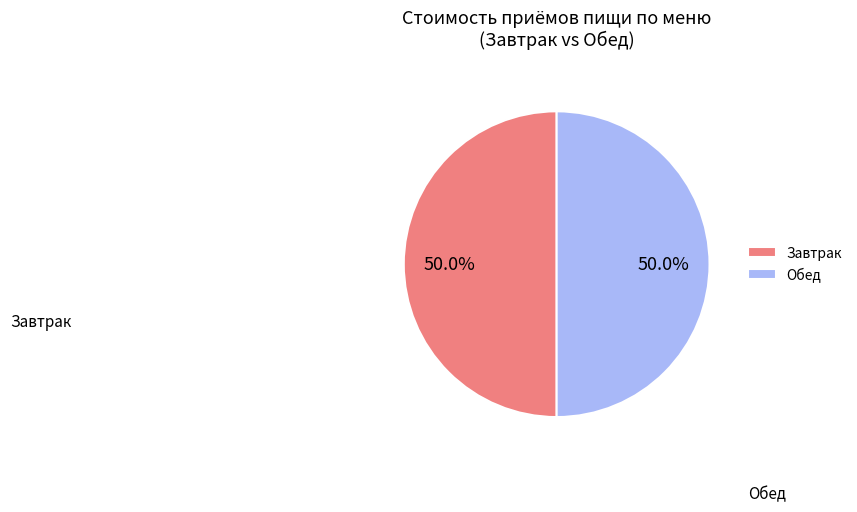

Approximately how many times larger is the value at Обед compared to Завтрак?

1.0